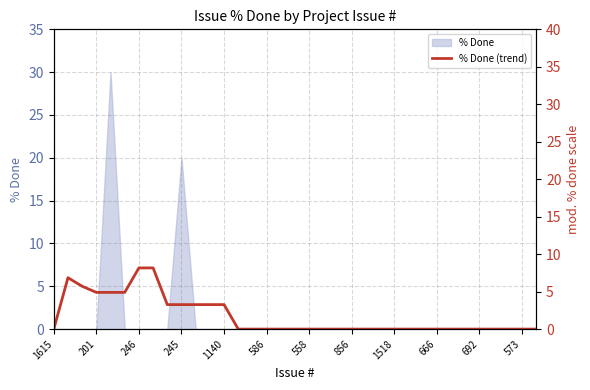

At which label is the value closest to 3?

1518